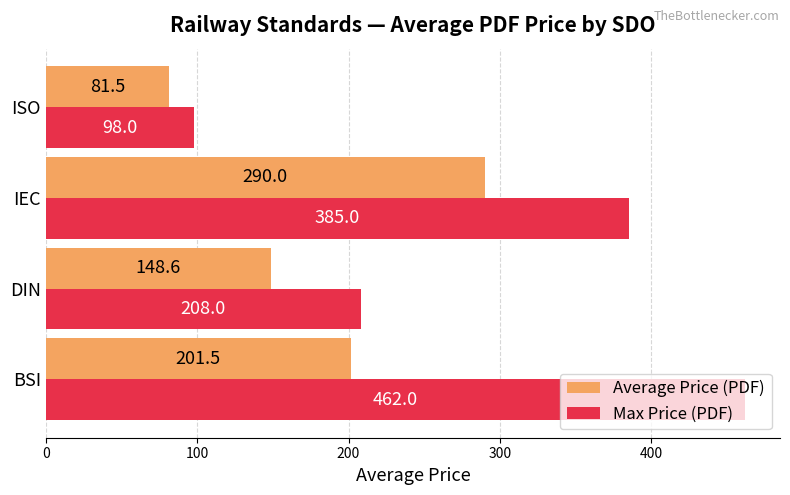

List the labels in order of Average Price (PDF) value, largest first.

IEC, BSI, DIN, ISO